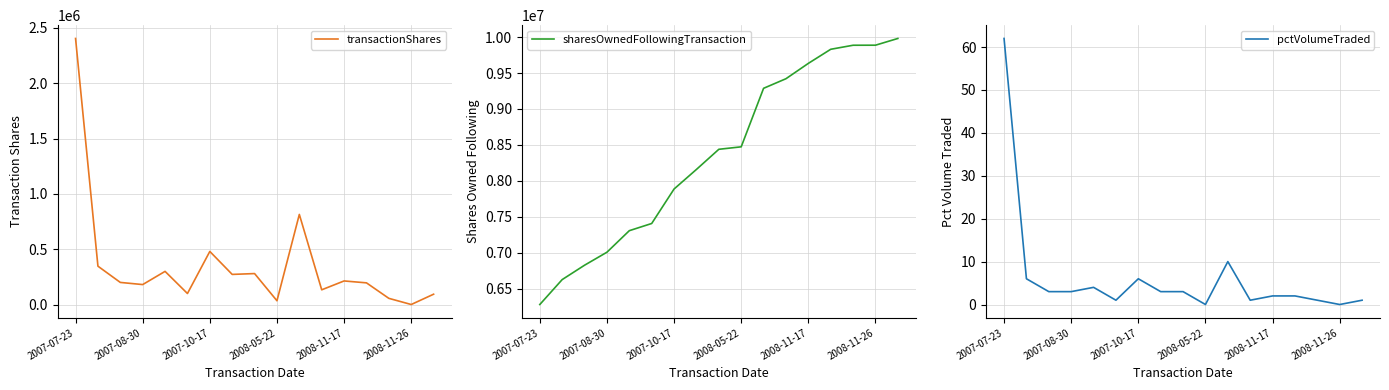

What is the difference between the maximum and second lowest values in the pctVolumeTraded series?

62